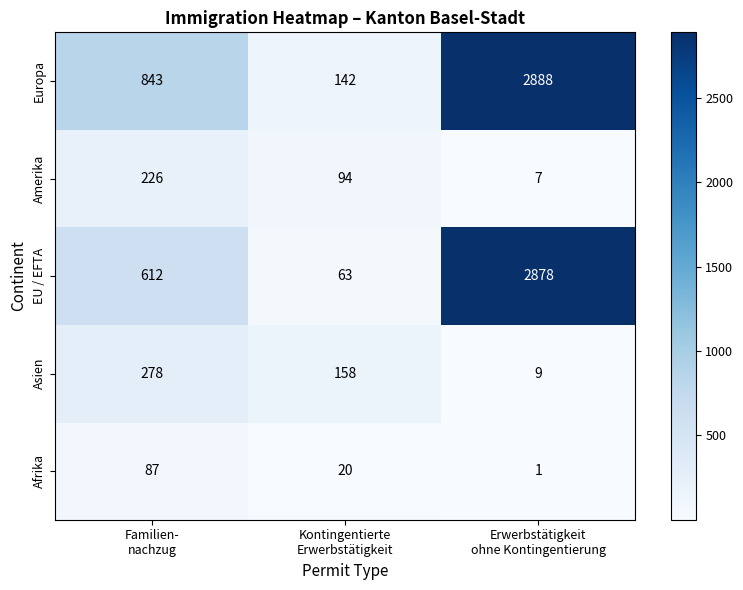

List the series in order of their peak value, highest first.

Europa, EU / EFTA, Asien, Amerika, Afrika